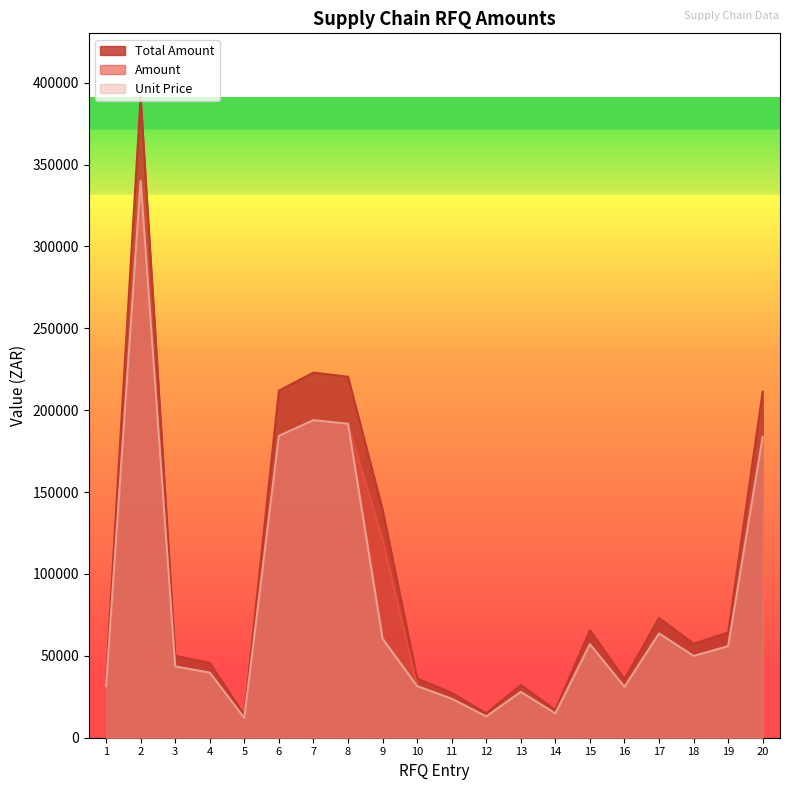

What is the average value of the Unit Price series?

82476.5